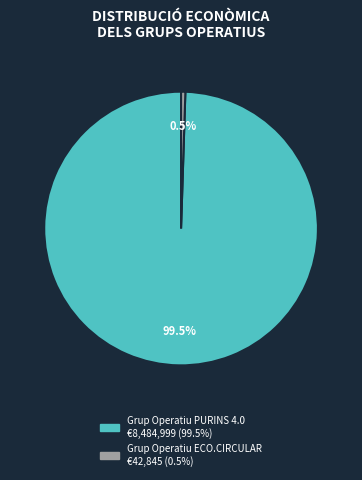

Is the sum of Grup Operatiu ECO.CIRCULAR and Grup Operatiu PURINS 4.0 greater than half?

Yes